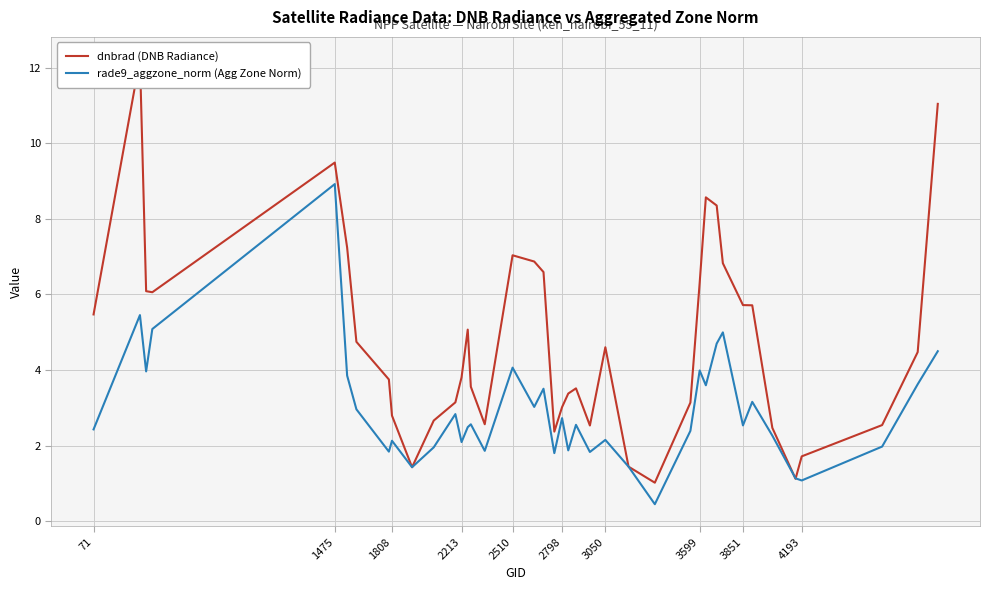

How many lines are shown in the chart?

2